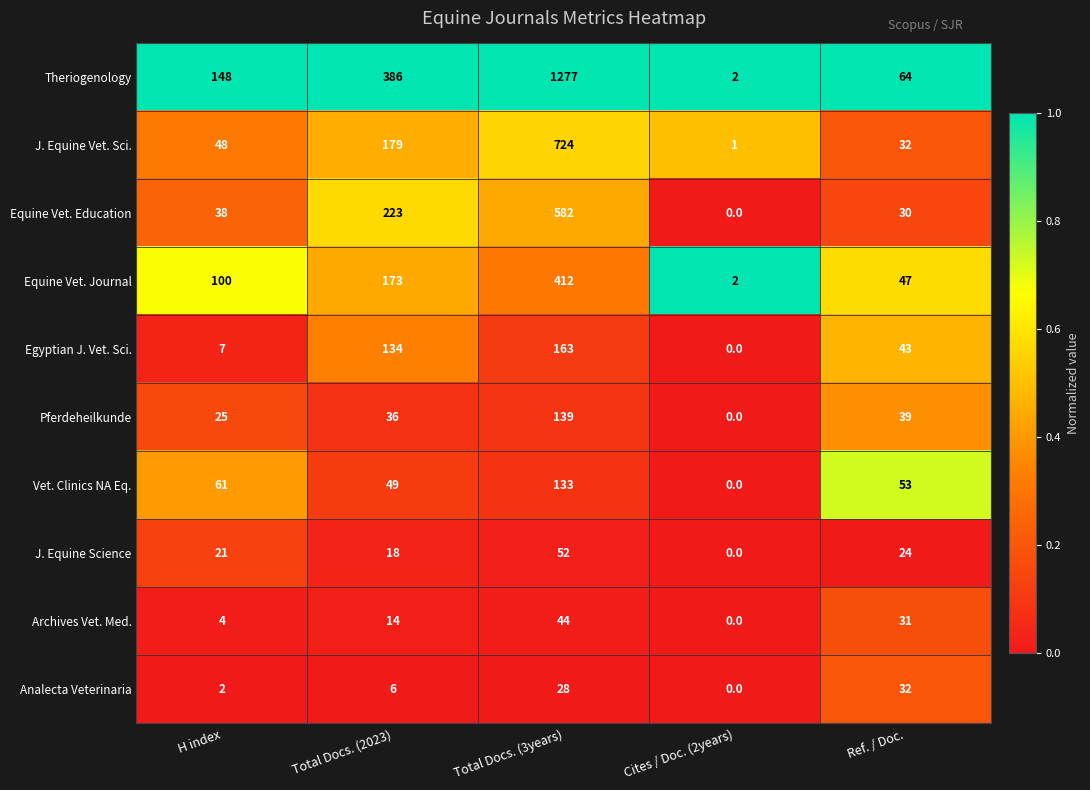

List the series in order of their peak value, lowest first.

Analecta Veterinaria, Archives Vet. Med., J. Equine Science, Vet. Clinics NA Eq., Pferdeheilkunde, Egyptian J. Vet. Sci., Equine Vet. Journal, Equine Vet. Education, J. Equine Vet. Sci., Theriogenology